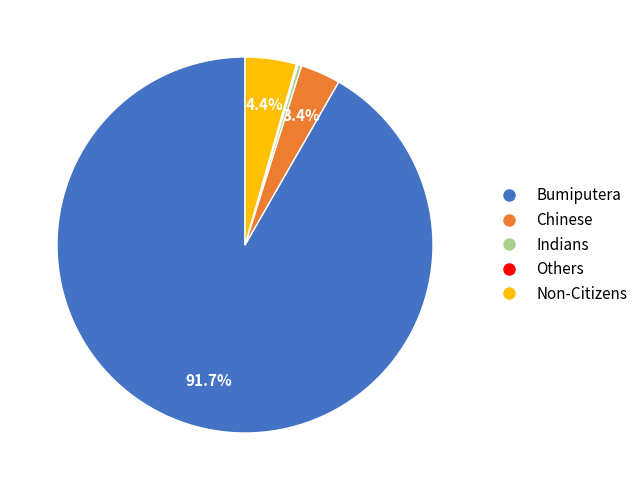

Is there any slice that represents more than half of the pie?

Yes